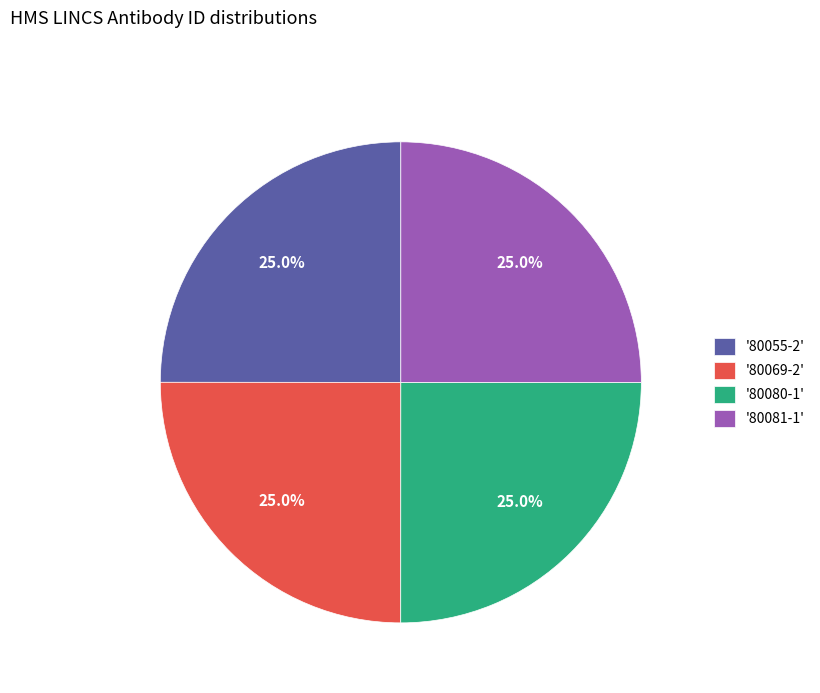

Is there a majority slice in this chart?

No